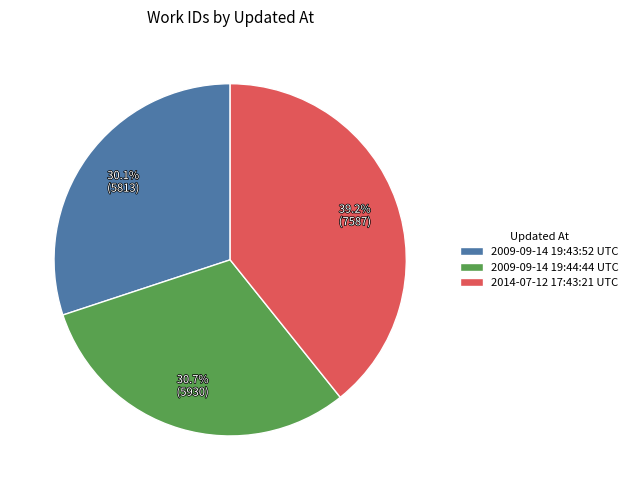

Which slice is the largest?

2014-07-12 17:43:21 UTC